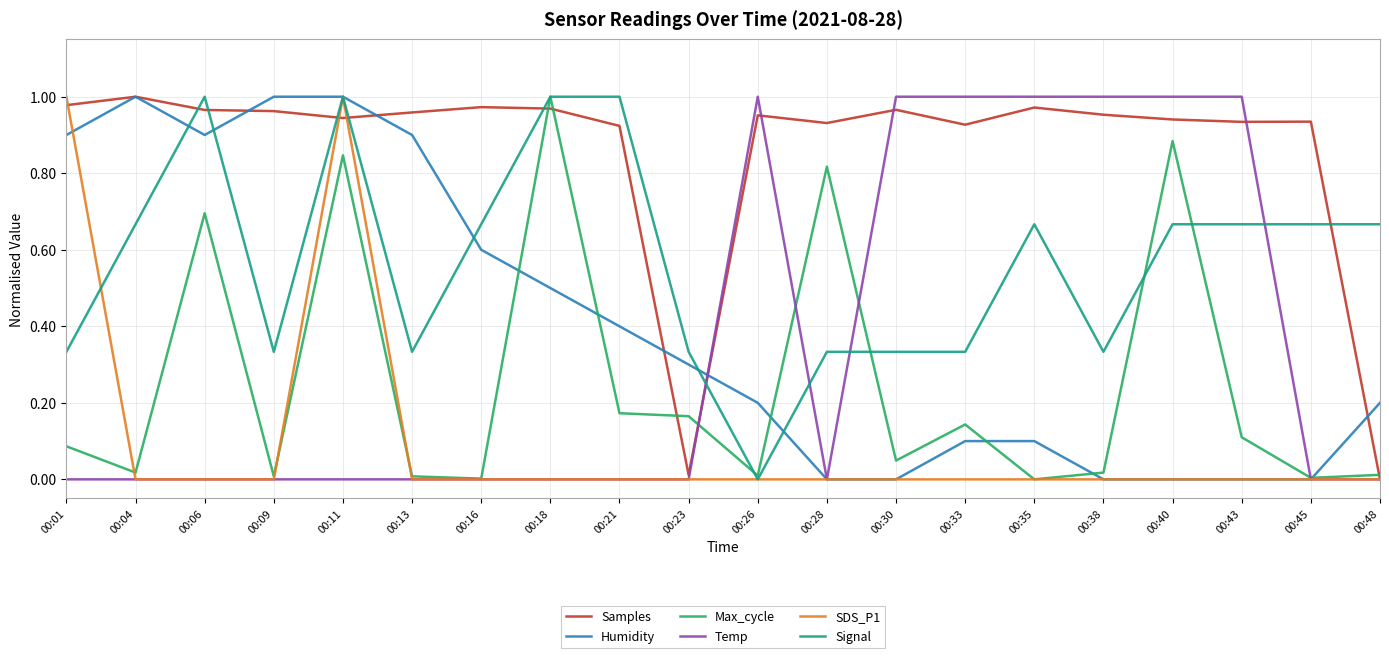

Which series has the largest total across all categories?

Samples